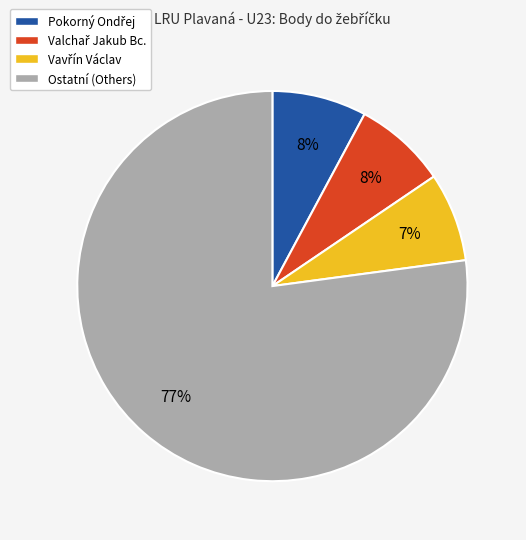

To the nearest percent, what percentage of the pie is Ostatní (Others)?

77%